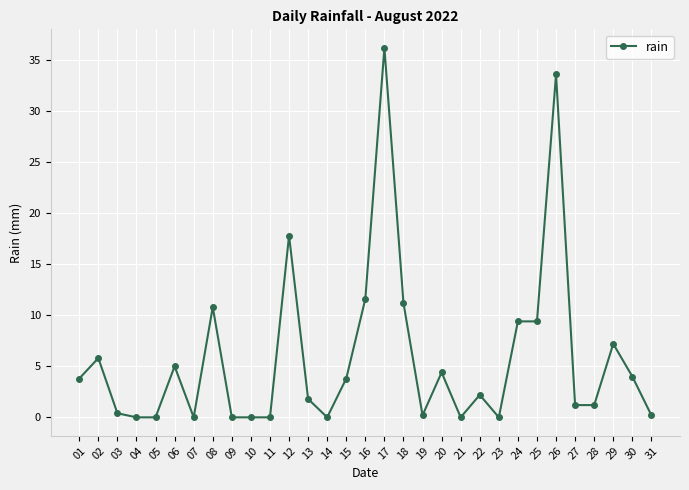

Reading left to right, what are all the values shown in this chart?

3.8	5.8	0.4	0.0	0.0	5.0	0.0	10.8	0.0	0.0	0.0	17.8	1.8	0.0	3.8	11.6	36.2	11.2	0.2	4.4	0.0	2.2	0.0	9.4	9.4	33.6	1.2	1.2	7.2	4.0	0.2